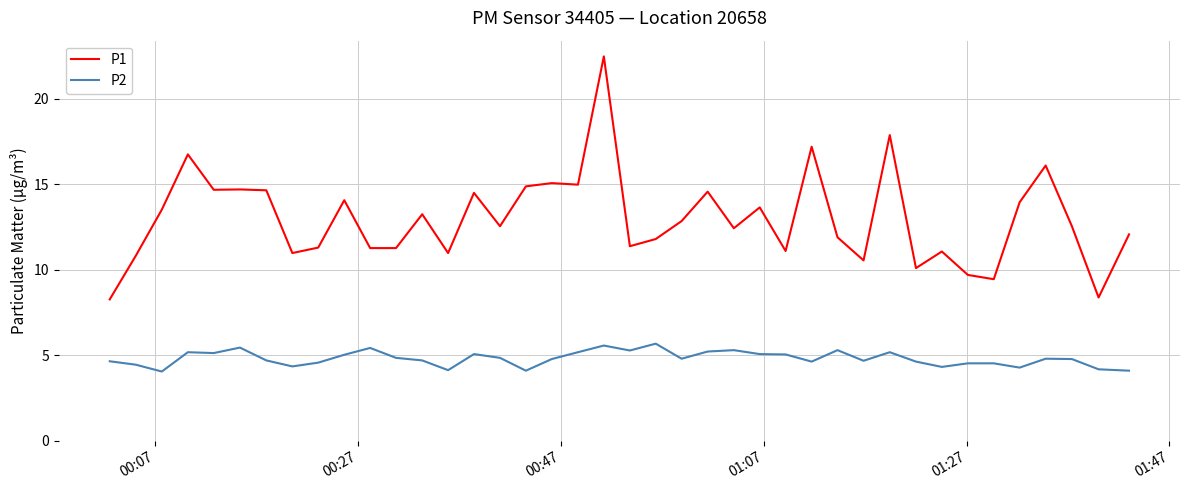

List the series in order of their peak value, lowest first.

P2, P1